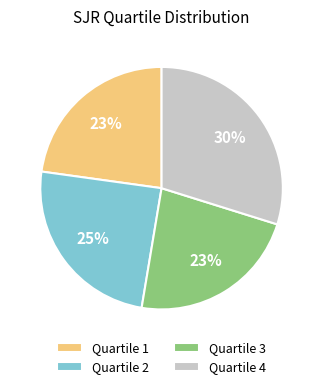

What percentage is the Quartile 2 slice, to the nearest percent?

25%